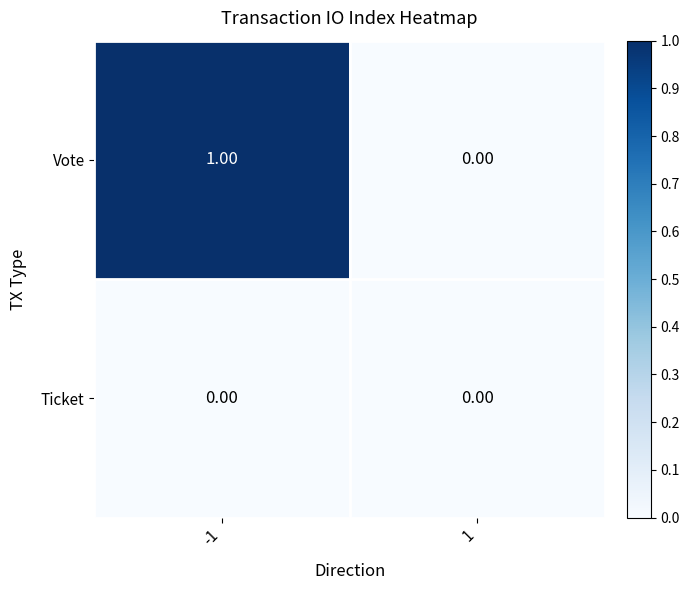

Which series has the largest range (max minus min)?

Vote